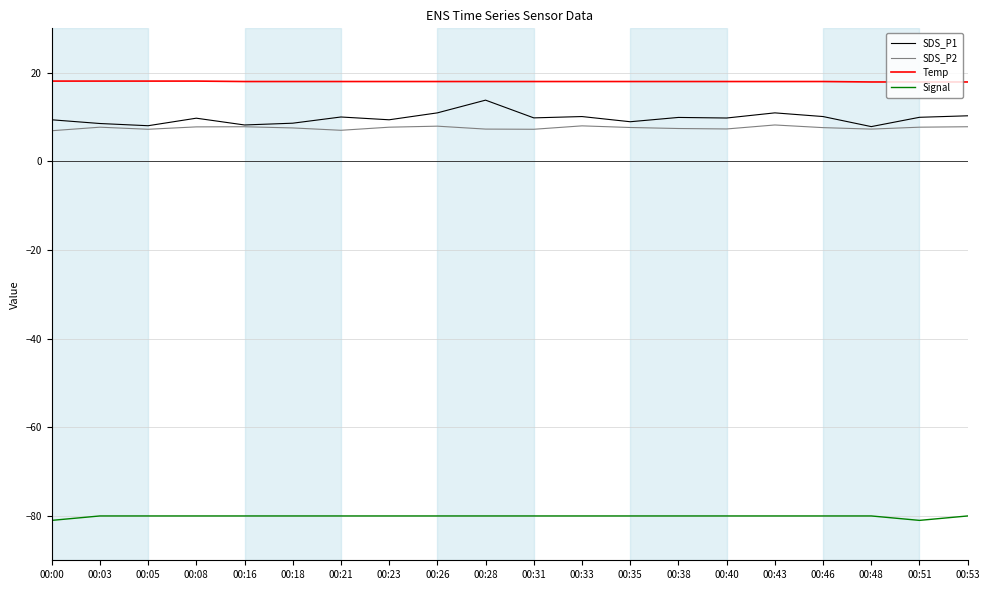

At 00:38, list the series in order from largest to smallest.

Temp, SDS_P1, SDS_P2, Signal